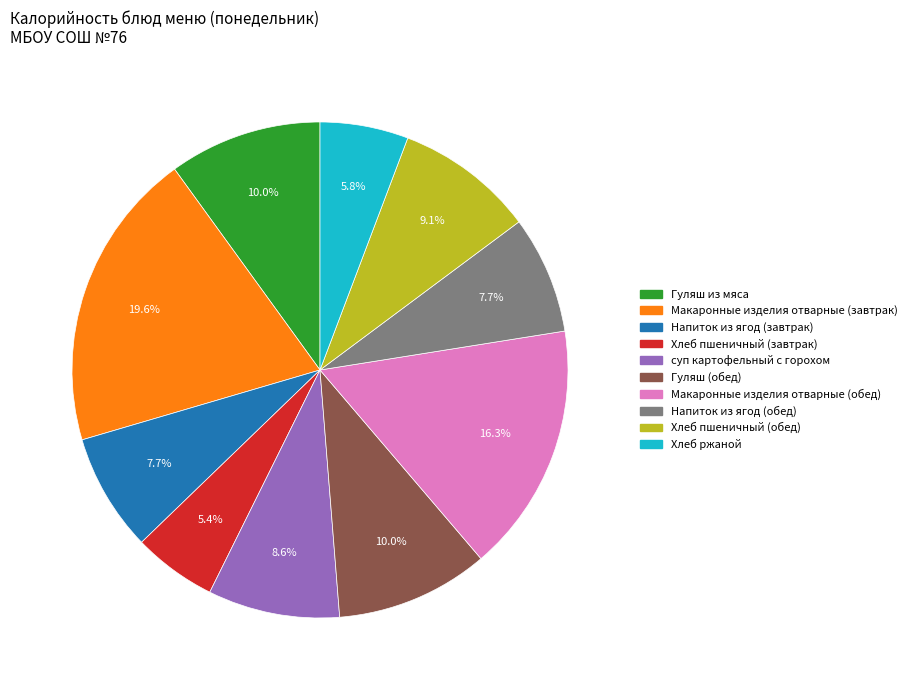

Is Макаронные изделия отварные (обед) the majority of the pie?

No